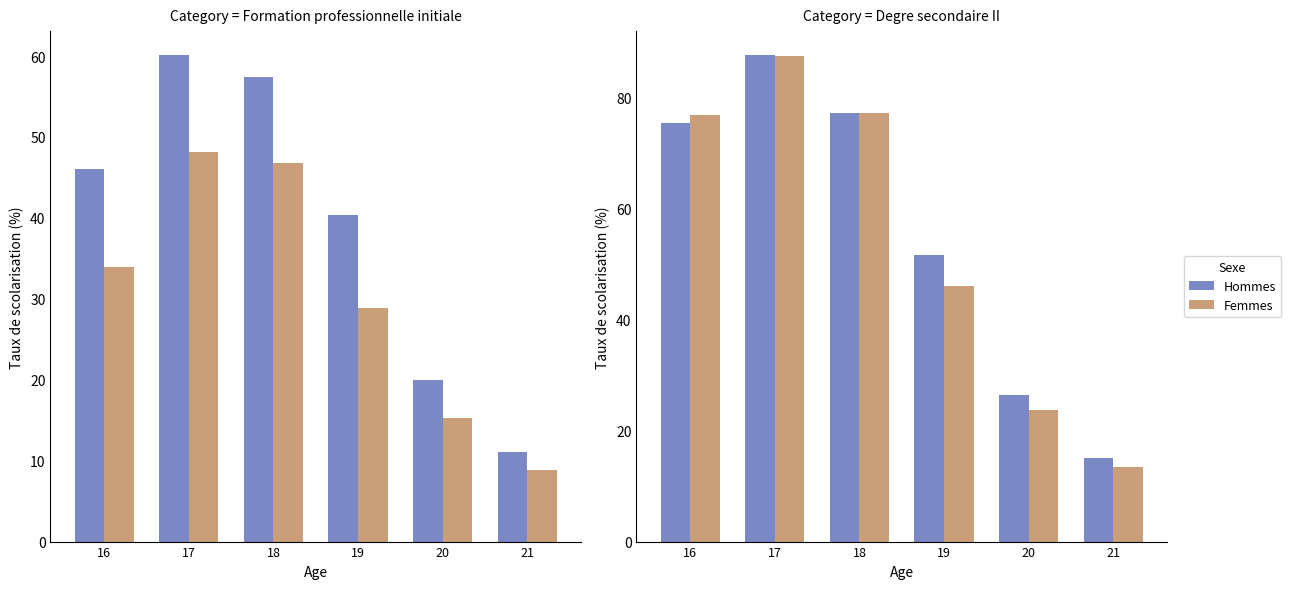

Between 17 and 20, which series saw the biggest shift?

Femmes